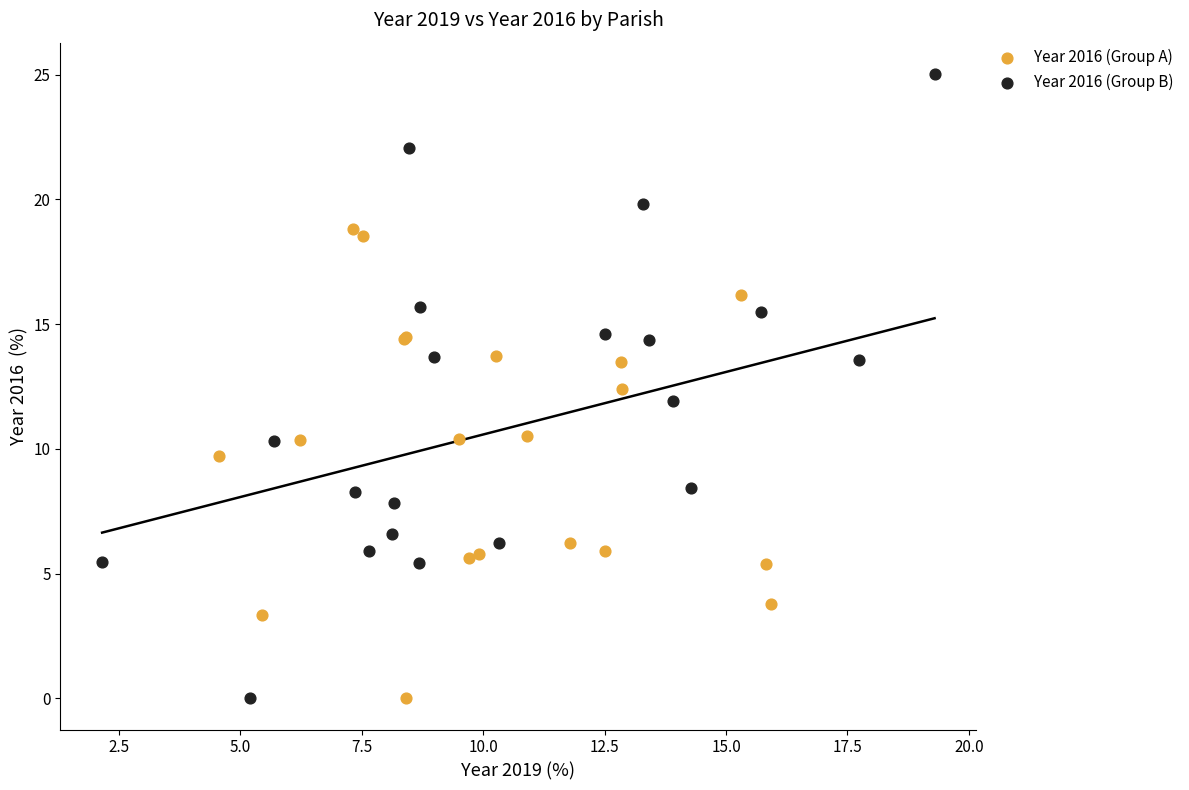

Which series contains the highest Y value?

Year 2016 (Group B)